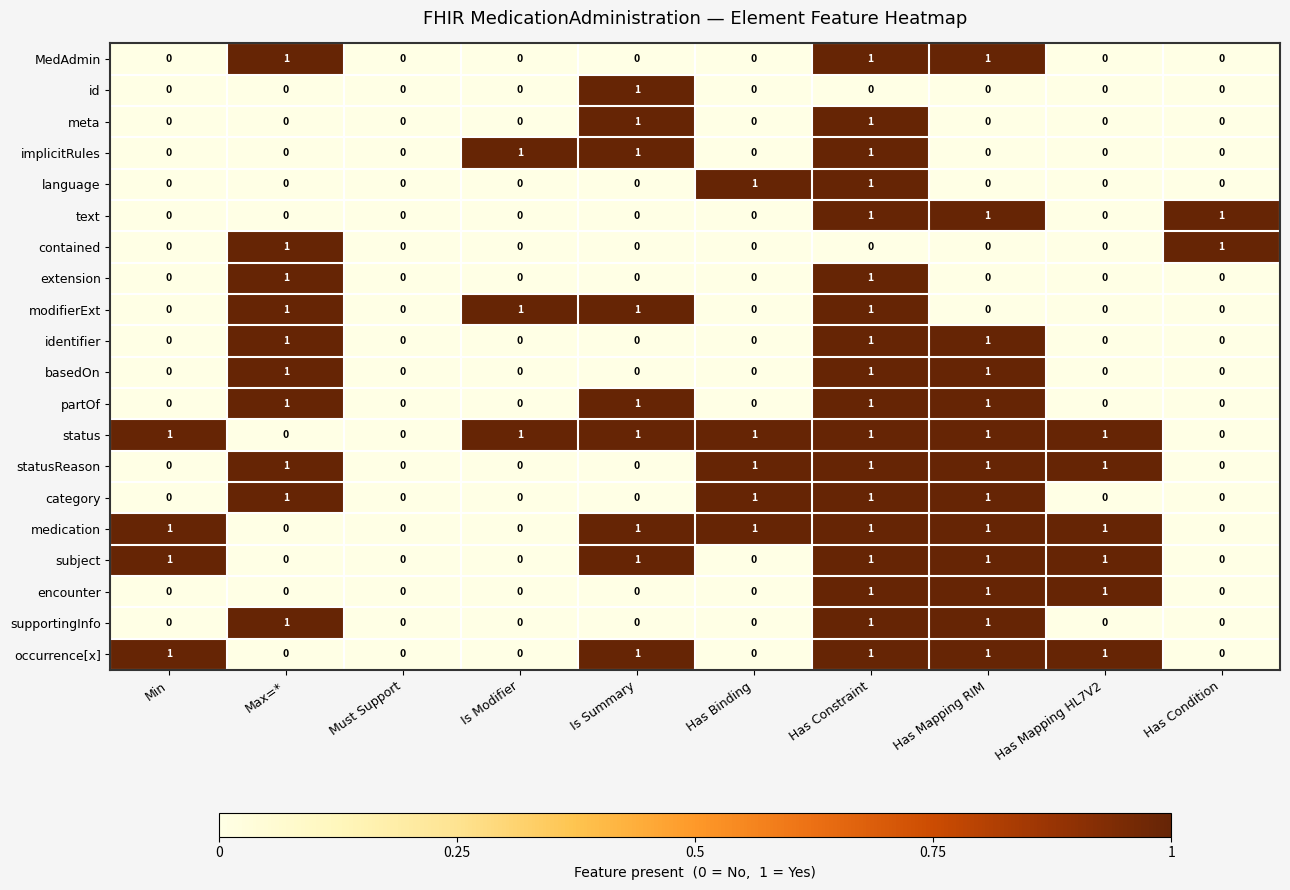

What is the sum of all MedAdmin values?

3